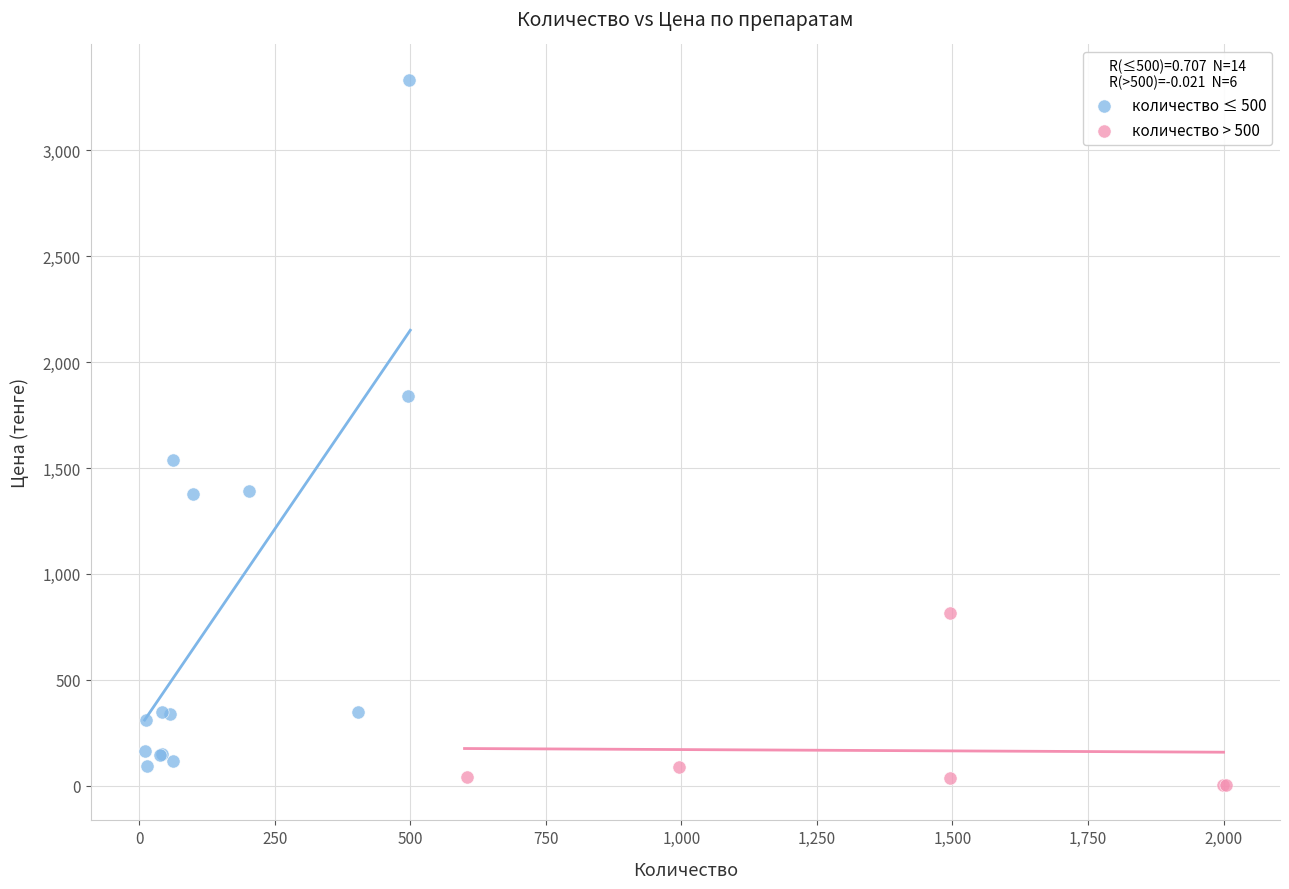

Which series contains the highest Y value?

количество ≤ 500